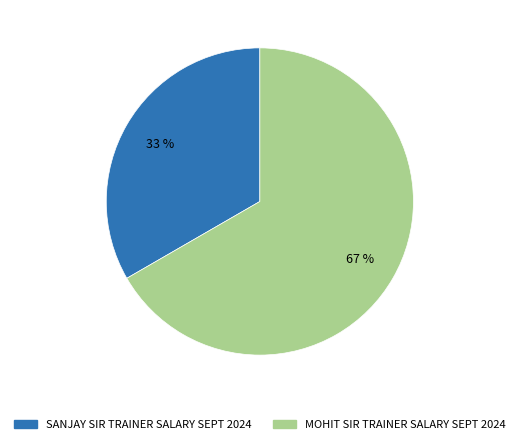

What percentage is the MOHIT SIR TRAINER SALARY SEPT 2024 slice, to the nearest percent?

67%